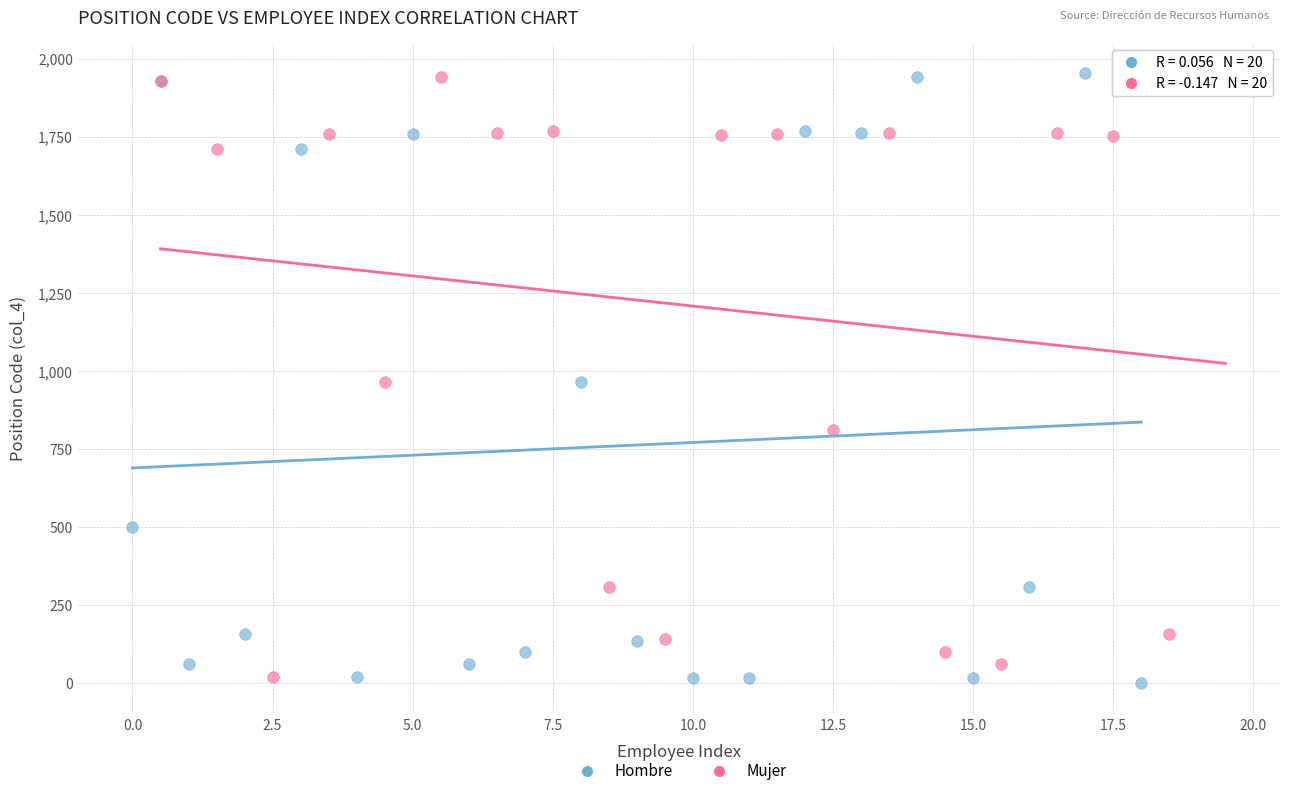

Which series has the widest spread of Y values?

Hombre